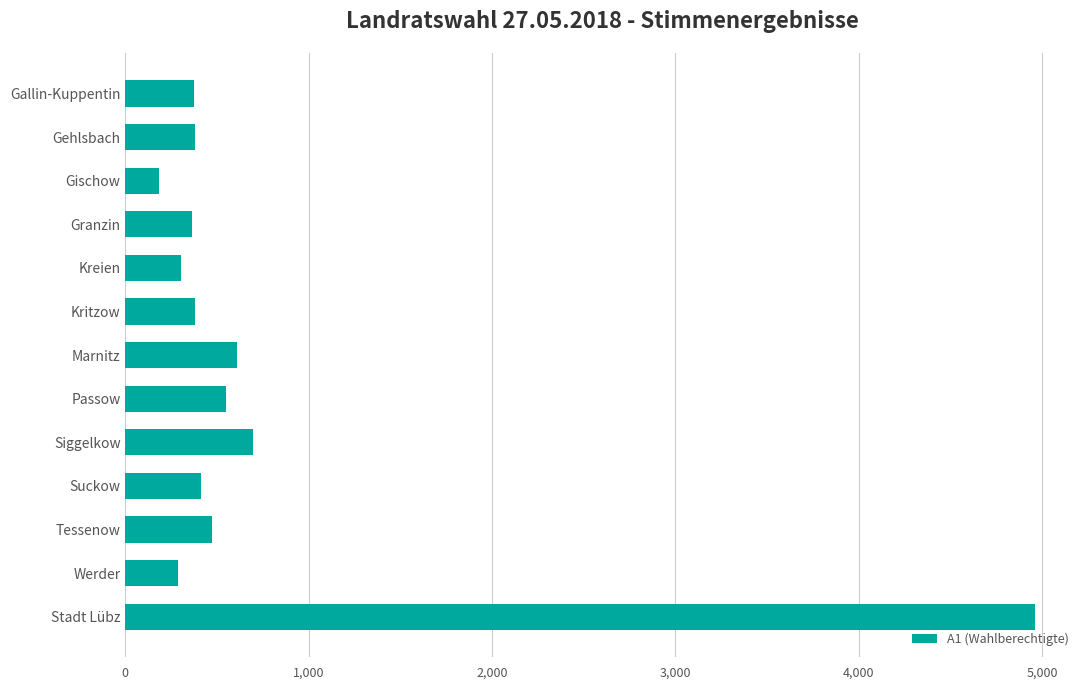

What is the value of the 8th bar from the top?

551